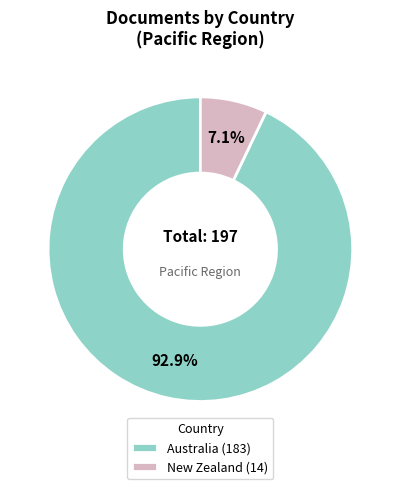

Count the number of slices in the pie.

2